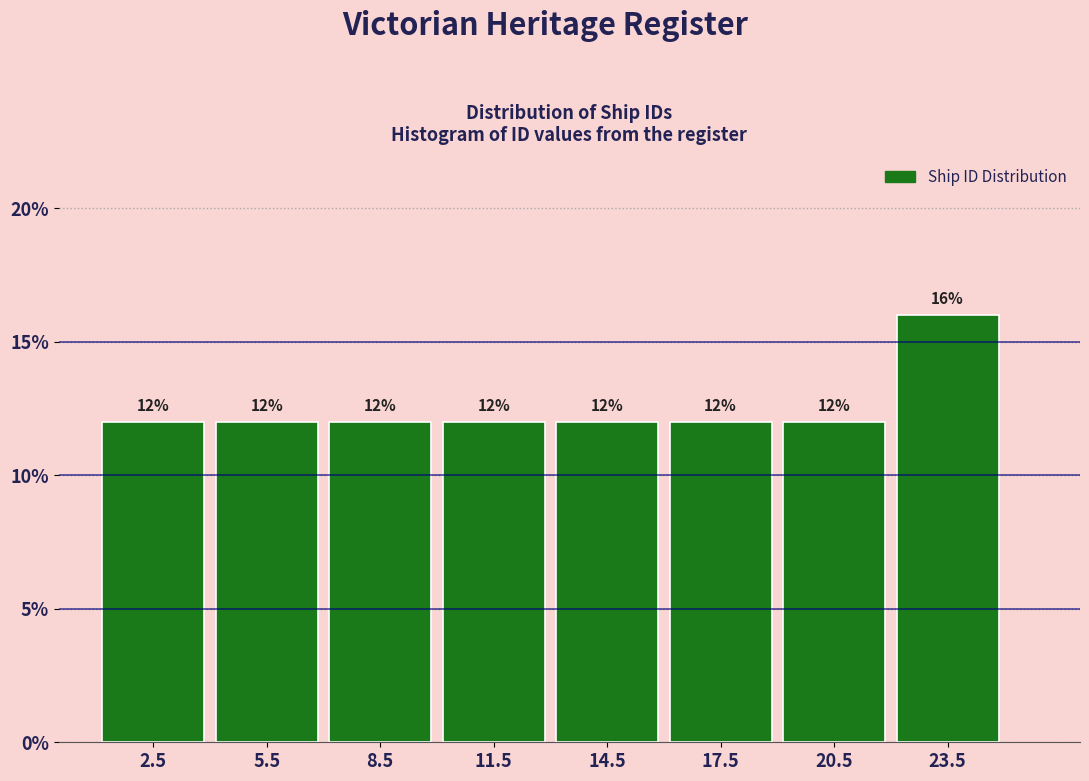

Reading left to right, extract all data points from this chart.

2.5=12	5.5=12	8.5=12	11.5=12	14.5=12	17.5=12	20.5=12	23.5=16